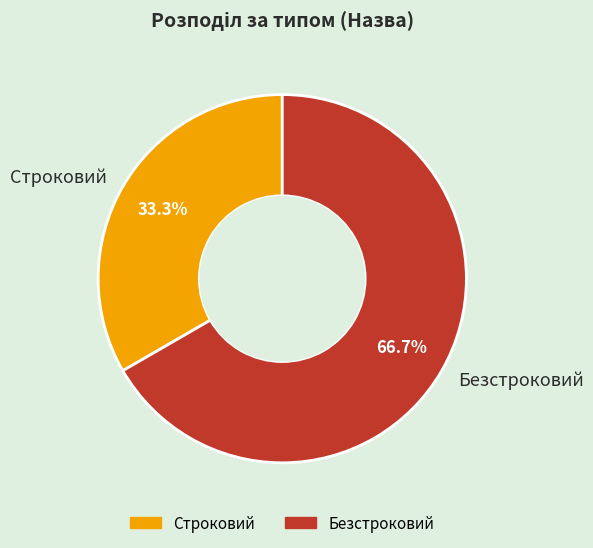

To the nearest percent, what is the difference between the Безстроковий and Строковий slice percentages?

33%